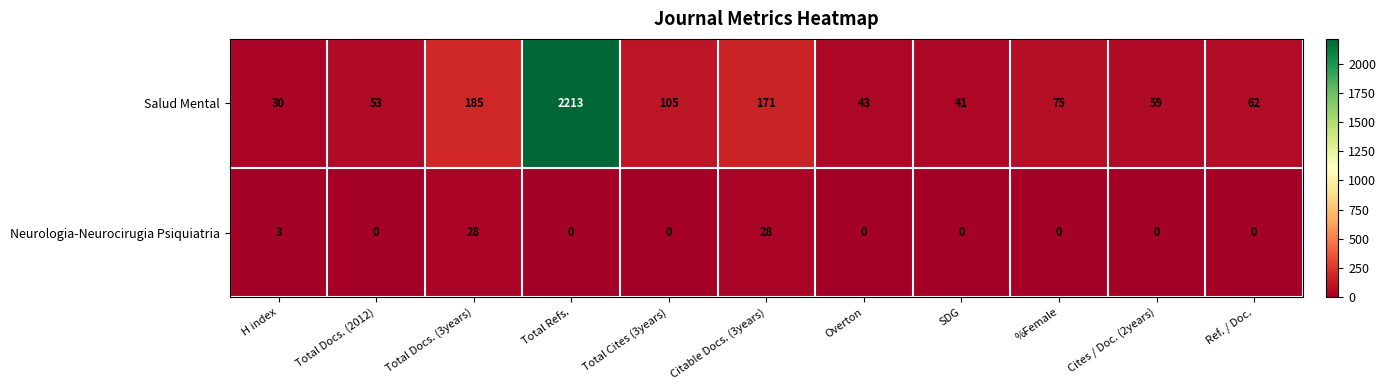

What is the difference between the maximum and minimum values in the Salud Mental series?

2183